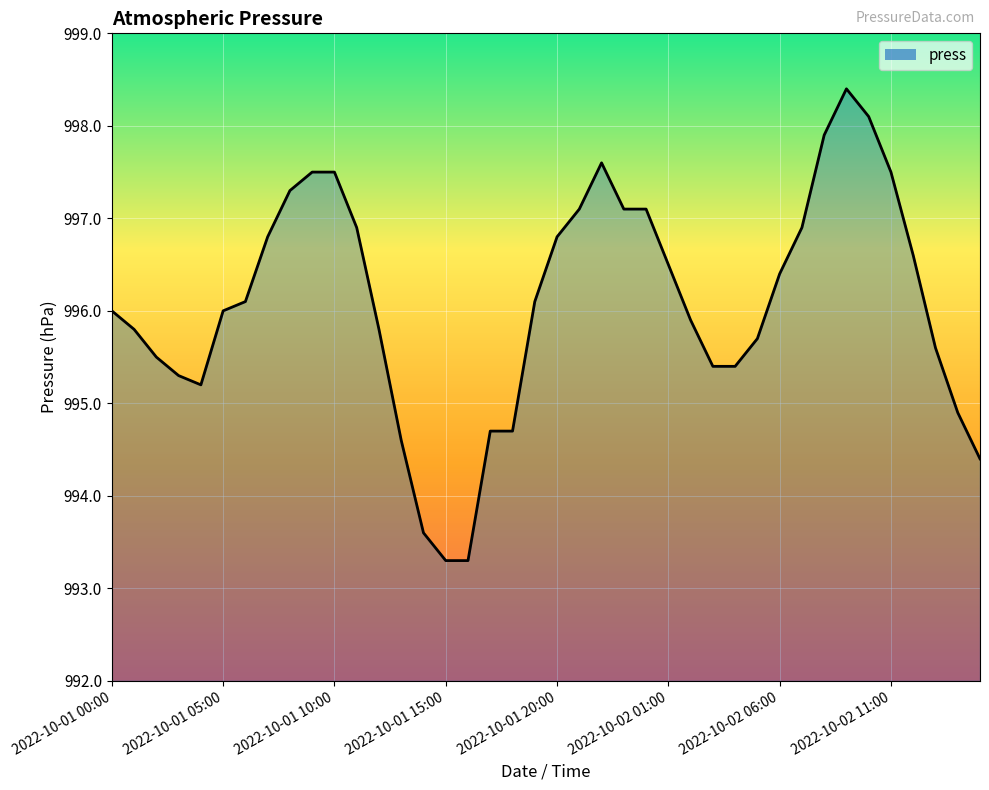

What is the smallest value displayed?

993.3